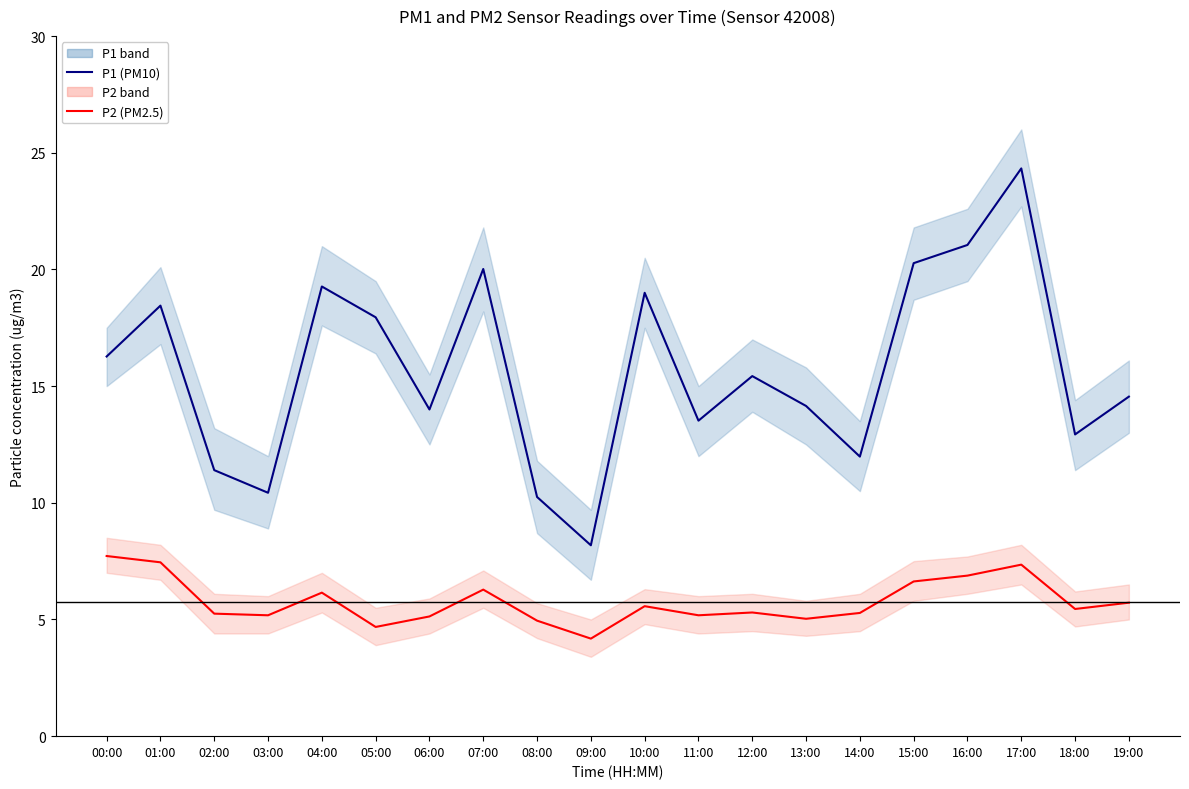

Reading right to left, what are all the values shown in this chart?

P1 (PM10): 14.6	12.9	24.3	21.1	20.3	12.0	14.2	15.4	13.5	19.0	8.2	10.2	20.0	14.0	17.9	19.3	10.4	11.4	18.4	16.3
P2 (PM2.5): 5.7	5.5	7.3	6.9	6.6	5.3	5.0	5.3	5.2	5.6	4.2	5.0	6.3	5.1	4.7	6.2	5.2	5.2	7.5	7.7